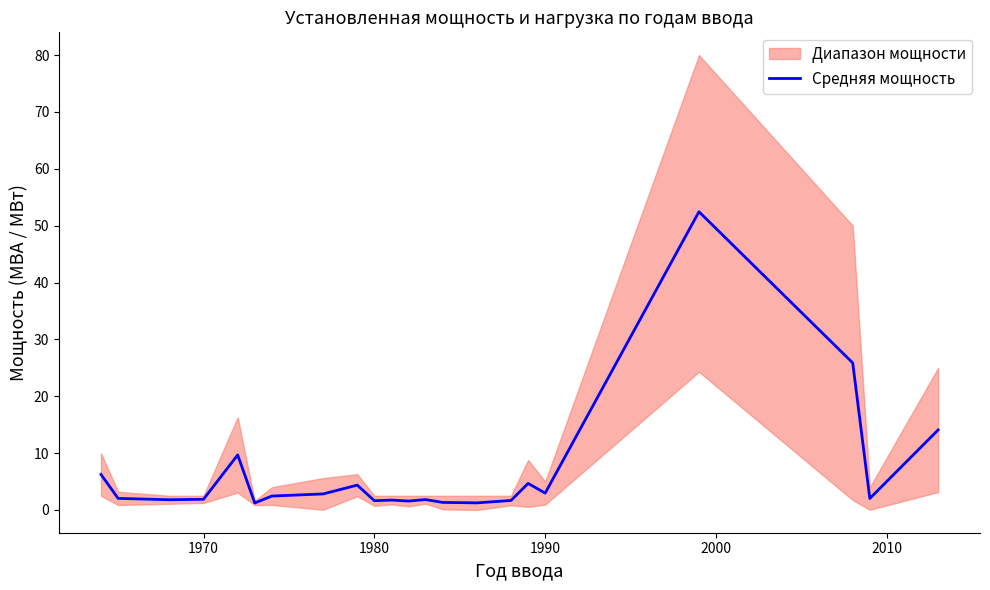

What is the highest value of the Средняя мощность series?

52.5